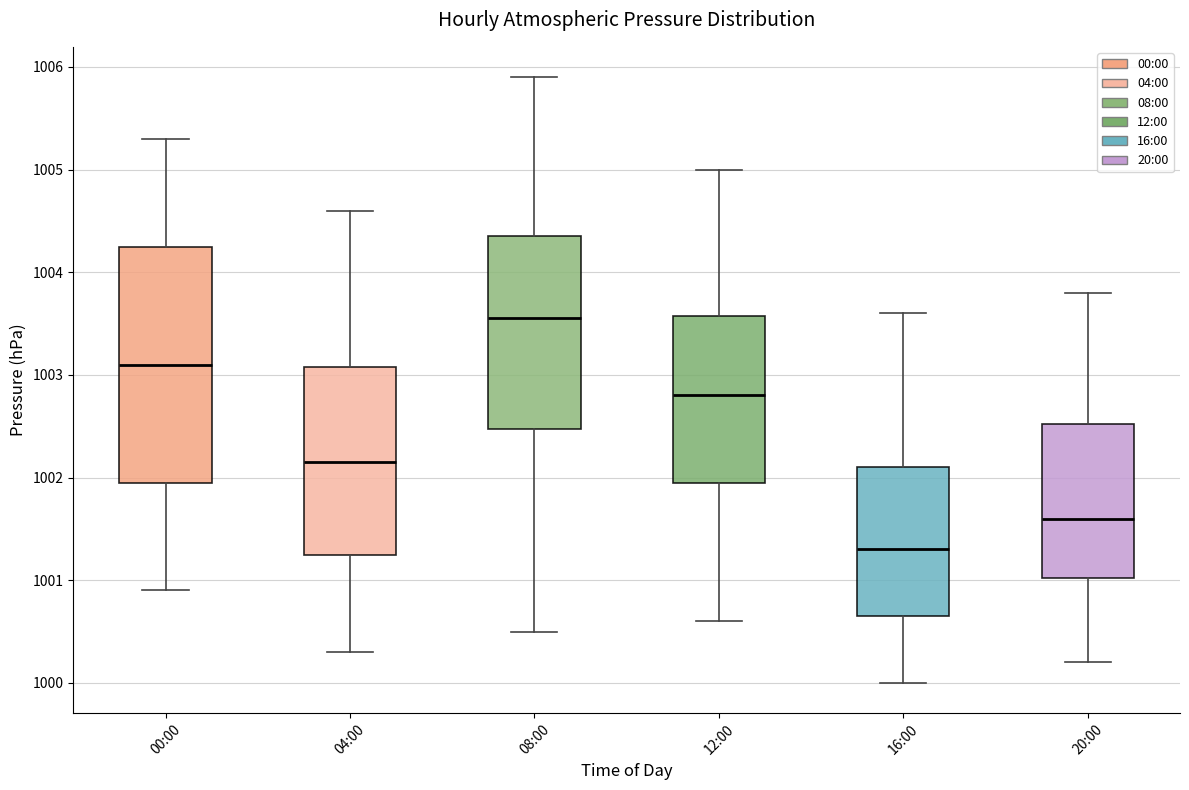

Reading left to right, read every box against the y-axis: the position of its median line, the range the box covers, and the ends of its whiskers. The values are not printed on the chart, so give them approximately, as read against the axis.

00:00: median 1003.1, box 1002.0 to 1004.3, whiskers 1000.9 to 1005.3
04:00: median 1002.2, box 1001.3 to 1003.1, whiskers 1000.3 to 1004.6
08:00: median 1003.6, box 1002.5 to 1004.4, whiskers 1000.5 to 1005.9
12:00: median 1002.8, box 1002.0 to 1003.6, whiskers 1000.6 to 1005.0
16:00: median 1001.3, box 1000.7 to 1002.1, whiskers 1000.0 to 1003.6
20:00: median 1001.6, box 1001.0 to 1002.5, whiskers 1000.2 to 1003.8